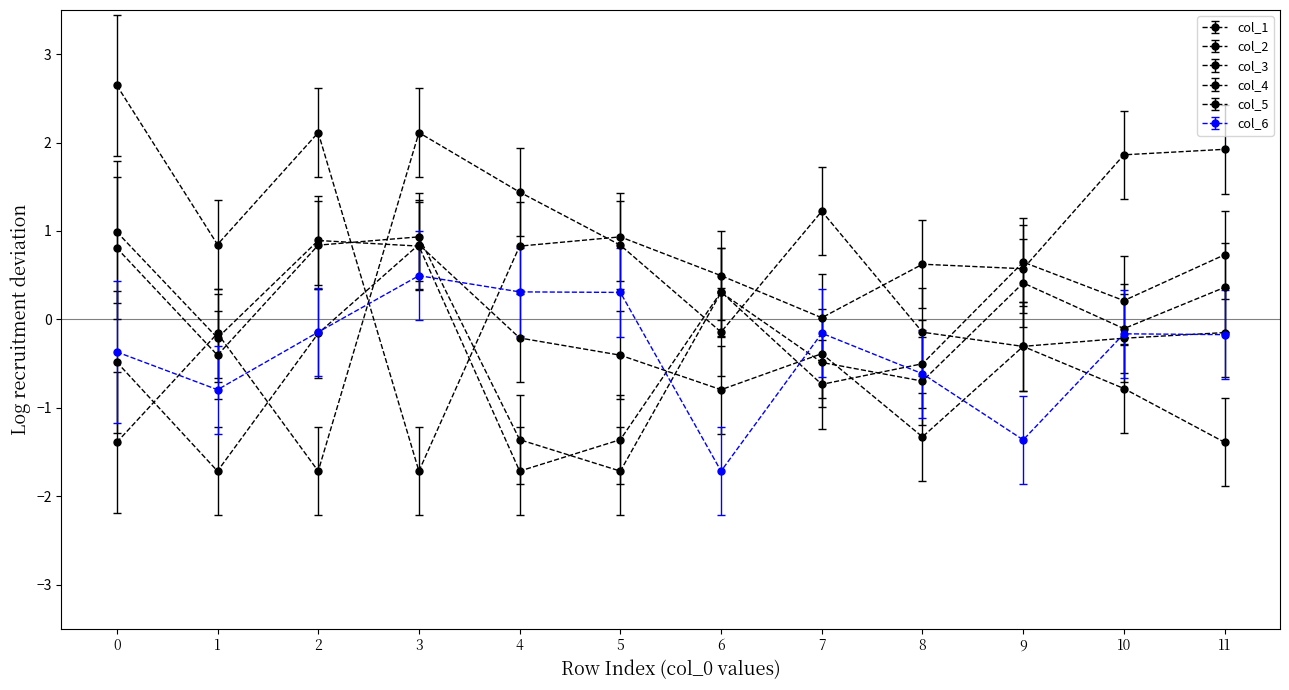

Where is col_5 nearest to the value 0?

10